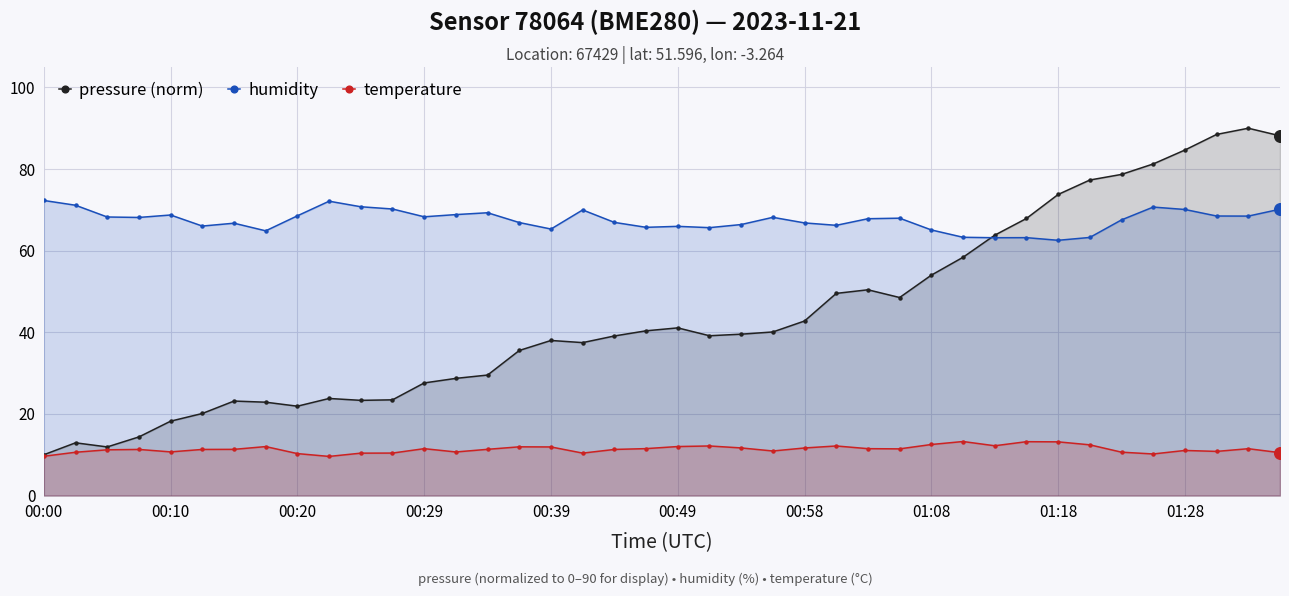

Which series contains the lowest Y value?

temperature